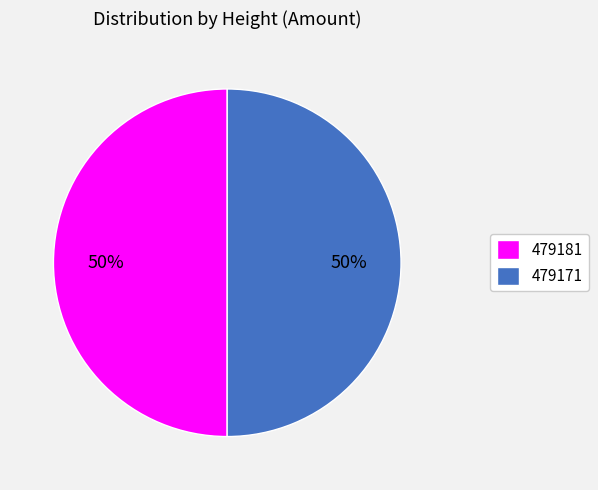

Is the sum of 479181 and 479171 greater than half?

Yes